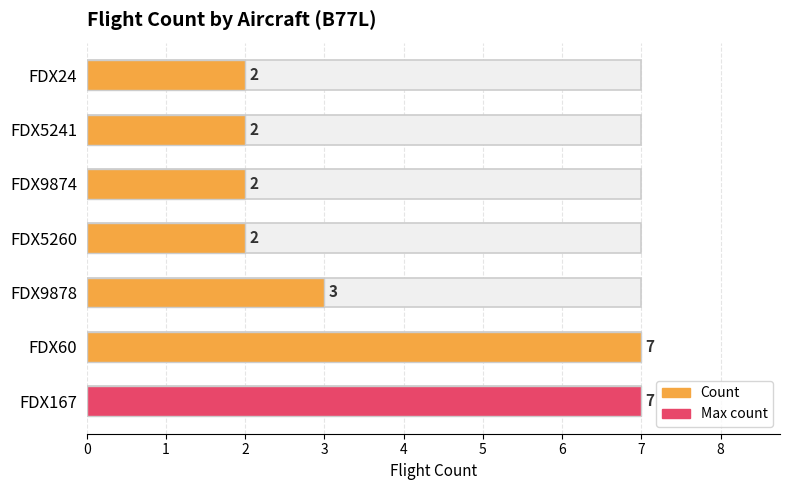

The value at FDX5241 is 4. True or false?

False